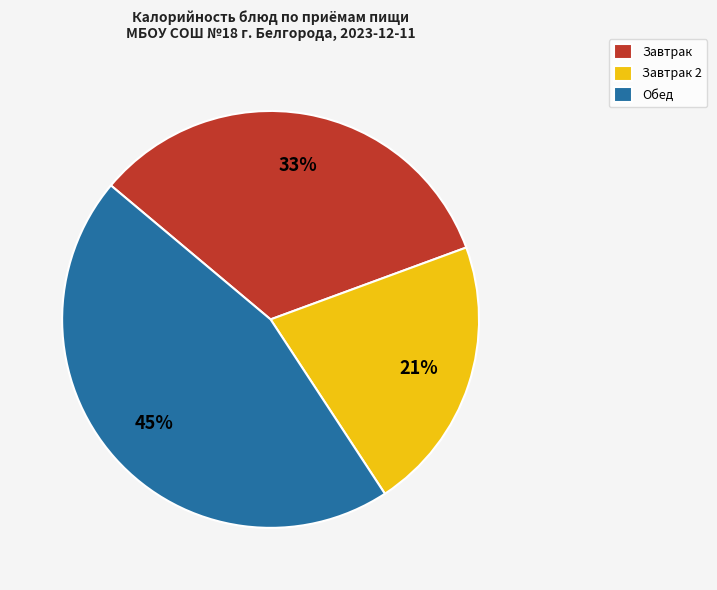

Is it true that Завтрак 2 is 15% of the pie?

False